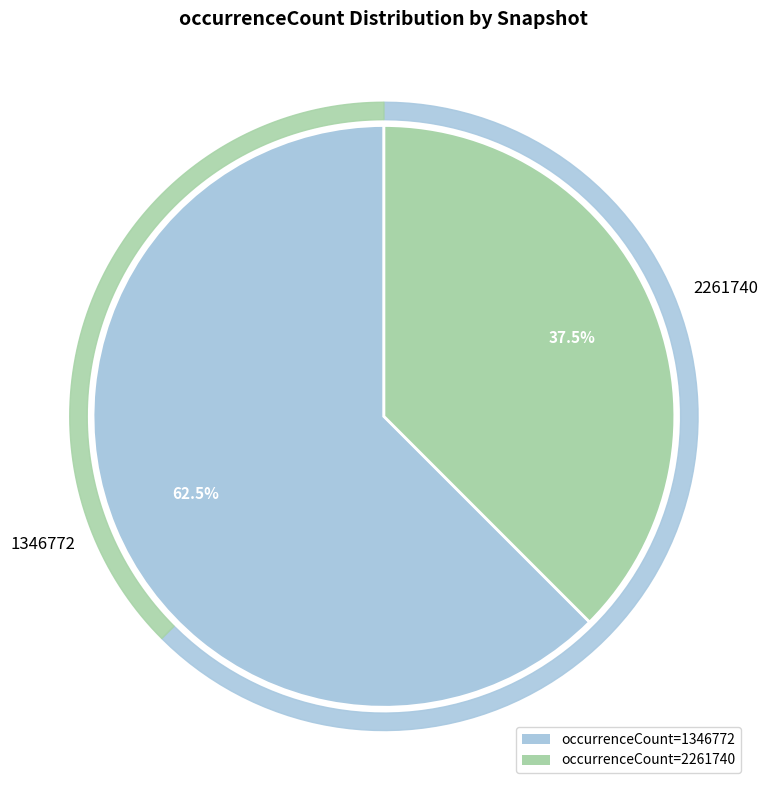

The 2018-09-28 slice represents 17% of the pie. True or false?

False